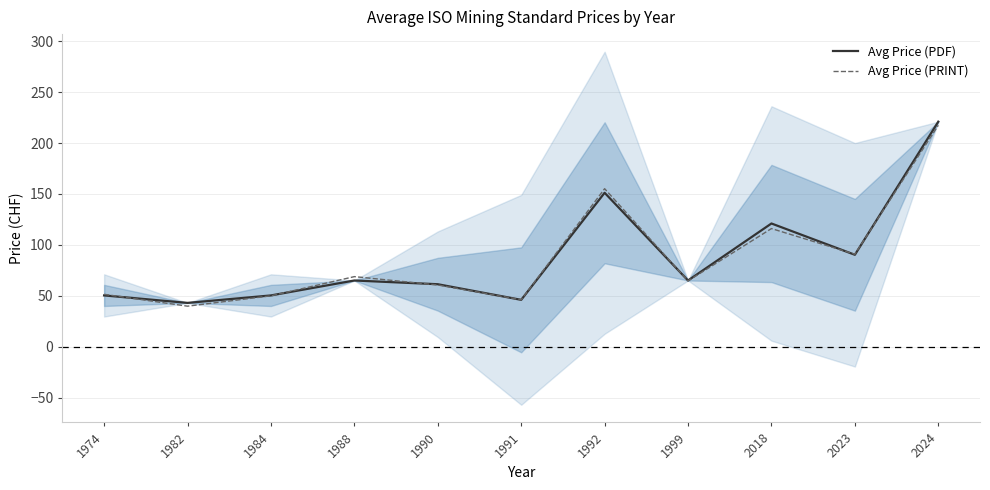

True or false: Avg Price (PDF) has a value of 29.6 at 1999.

False